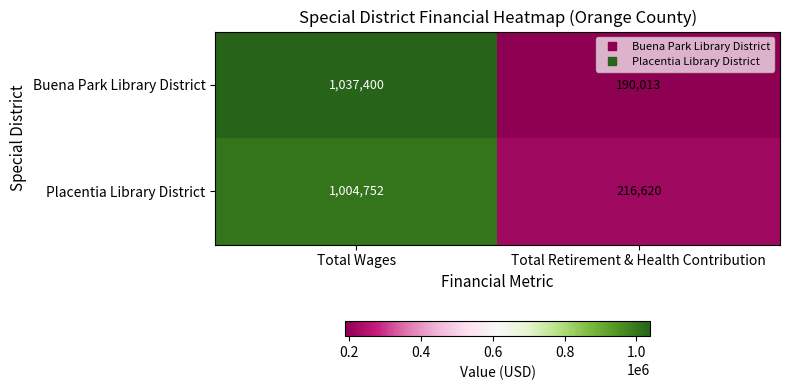

Which series has the largest range (max minus min)?

Buena Park Library District